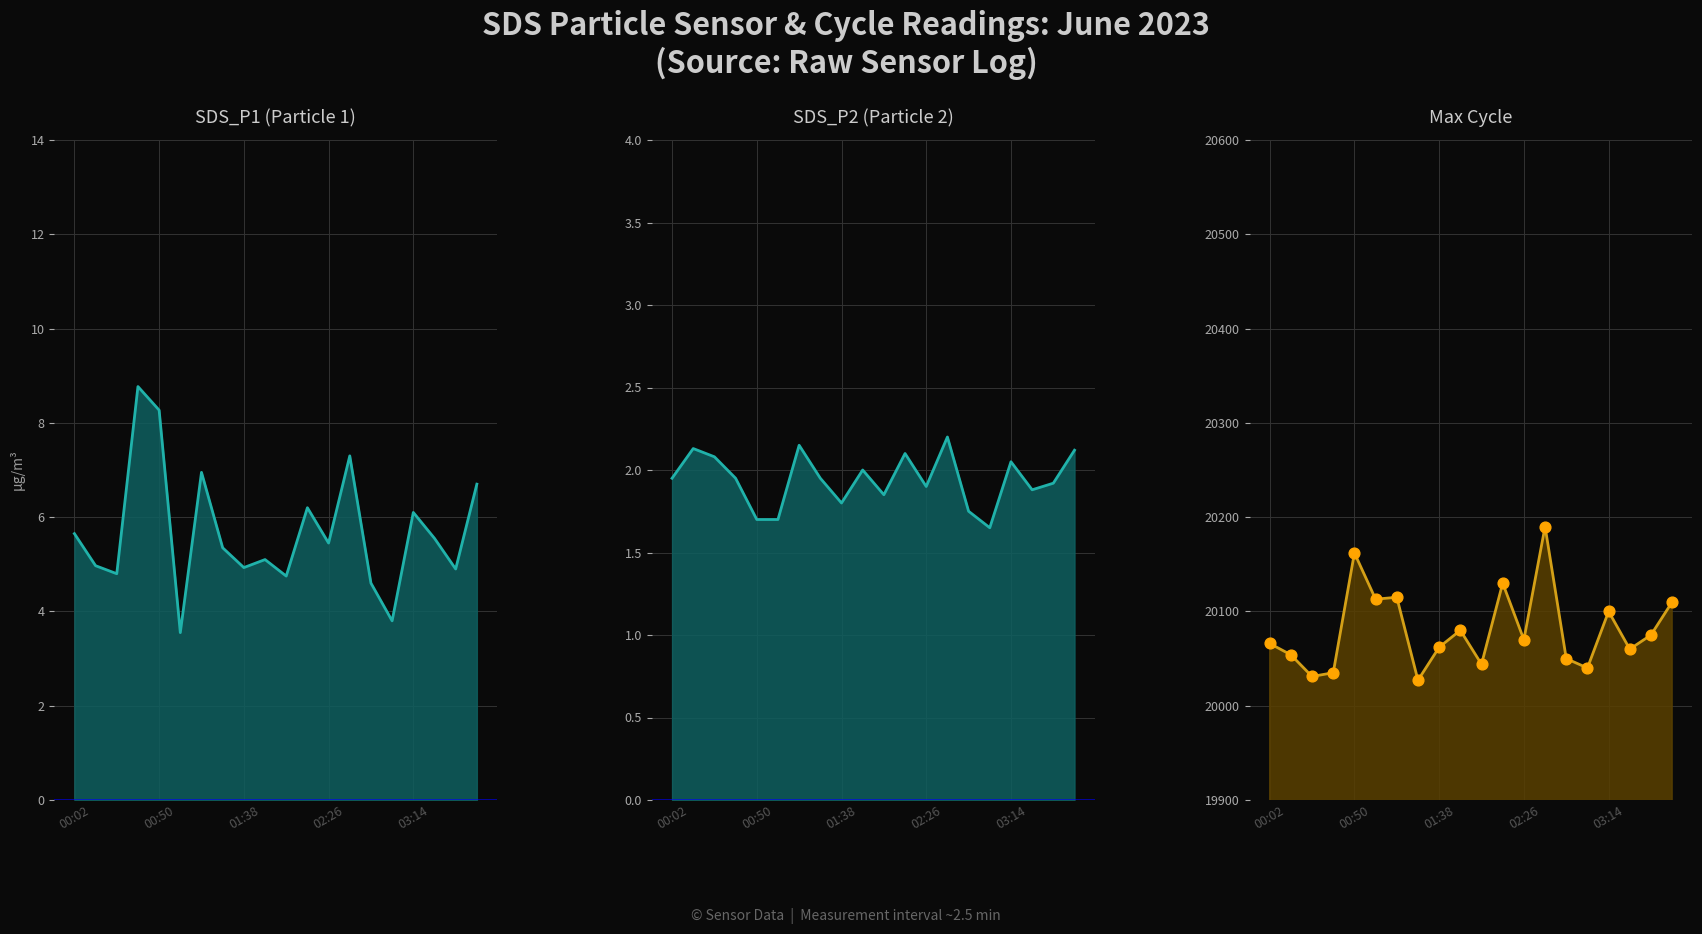

At which category is the sum across all series the highest?

13